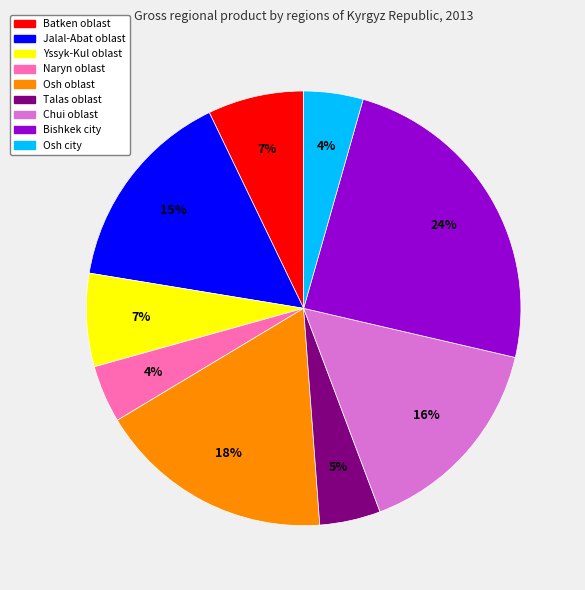

To the nearest percent, what portion does Bishkek city represent?

24%